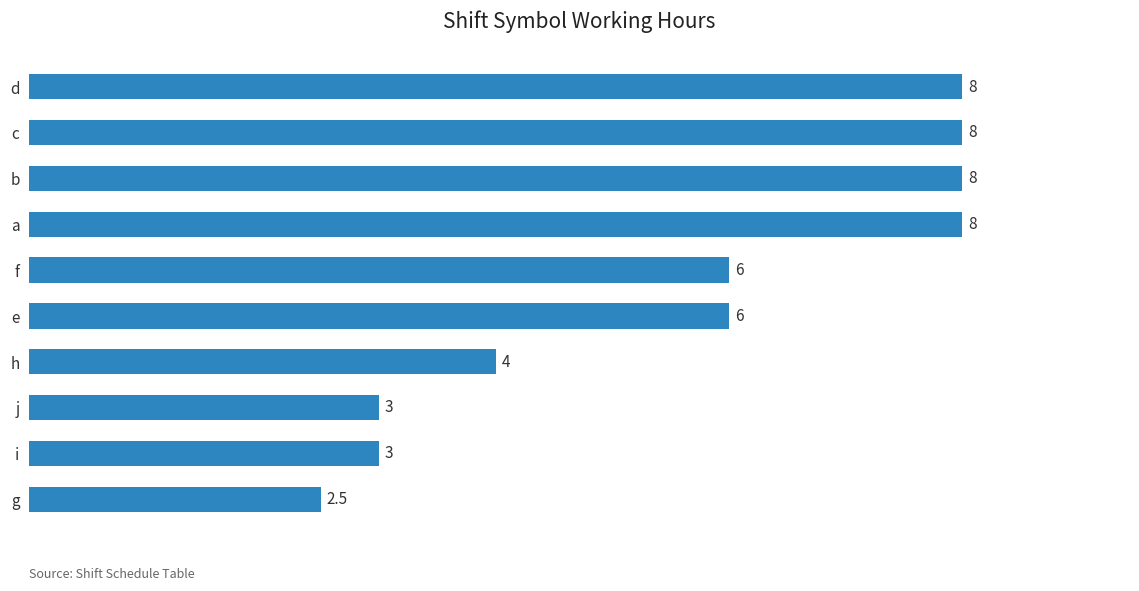

How many bars are there in total?

10